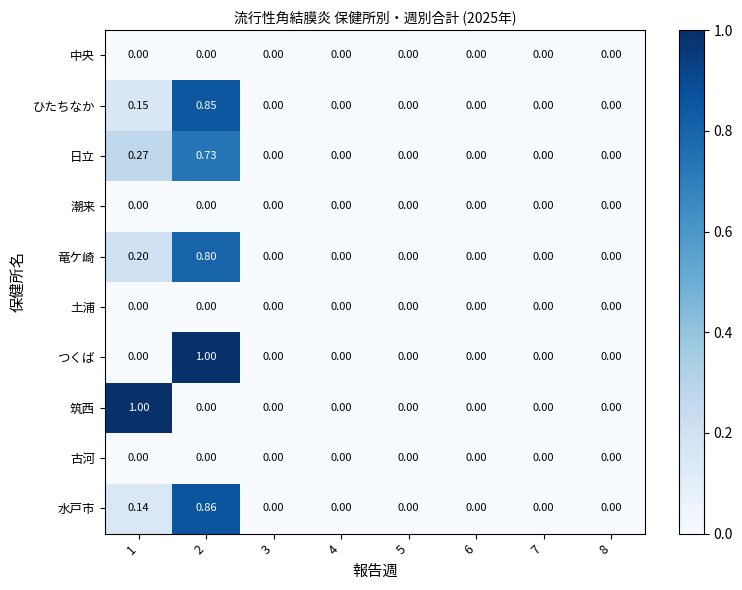

Which series has the largest range (max minus min)?

つくば